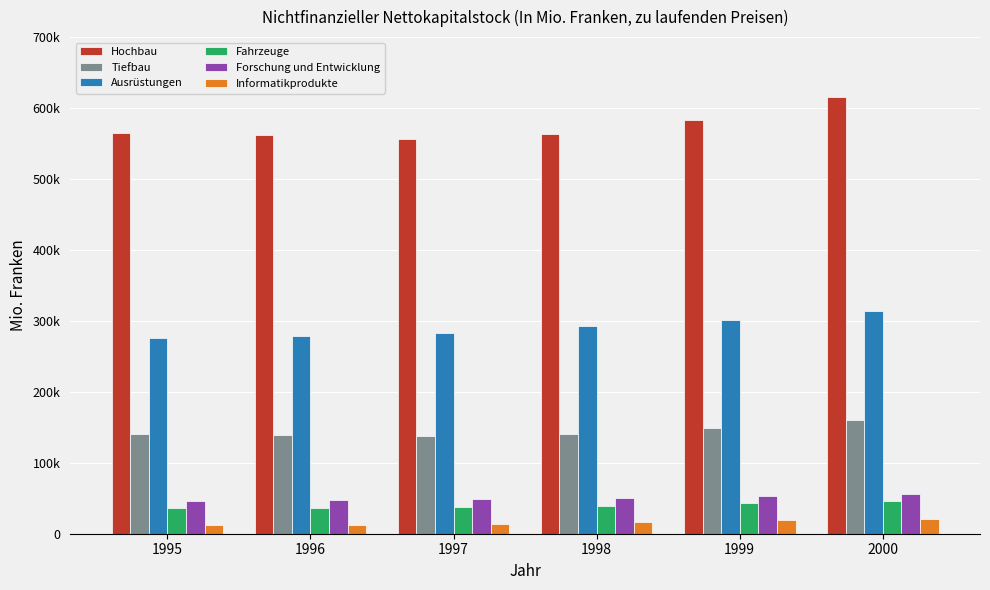

List the series in order of their peak value, lowest first.

Informatikprodukte, Fahrzeuge, Forschung und Entwicklung, Tiefbau, Ausrüstungen, Hochbau